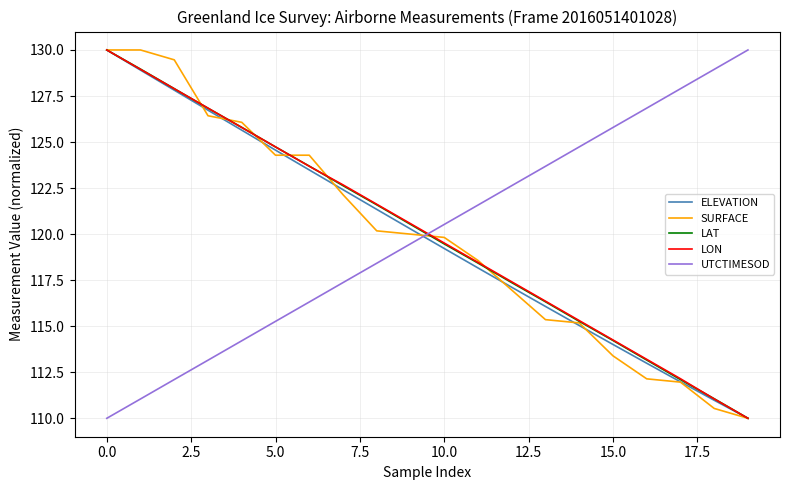

What is the maximum value shown in the chart?

130.0